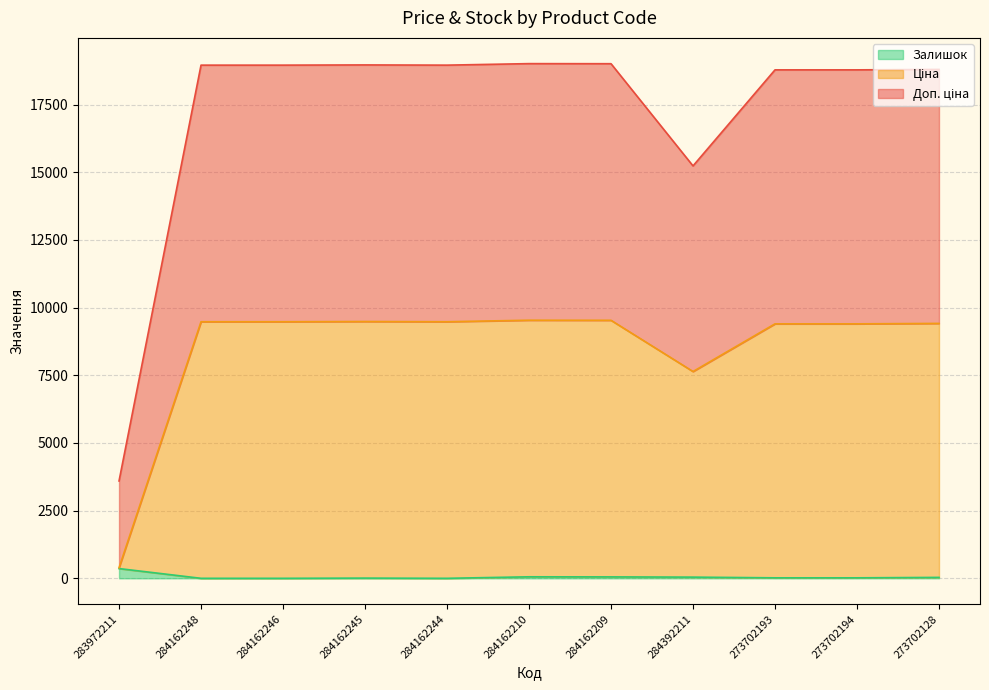

Rank the series by their average value, from lowest to highest.

Залишок, Ціна, Доп. ціна